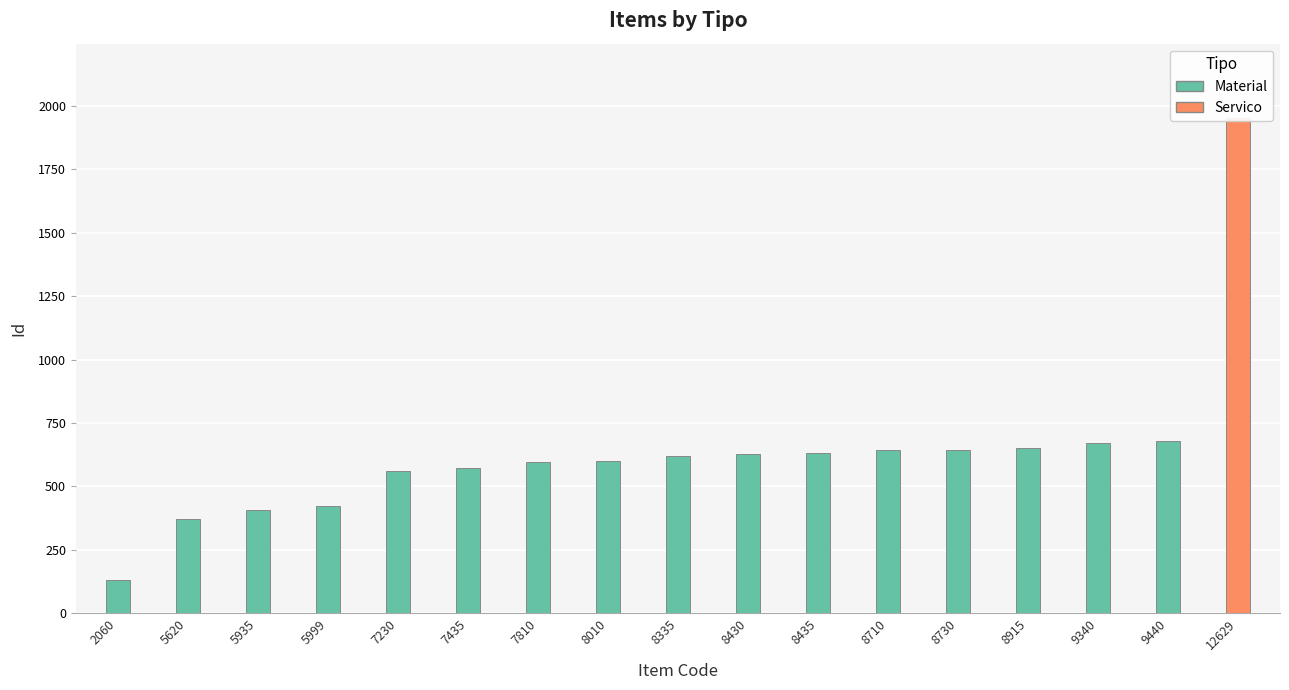

Does the chart contain stacked bars?

No